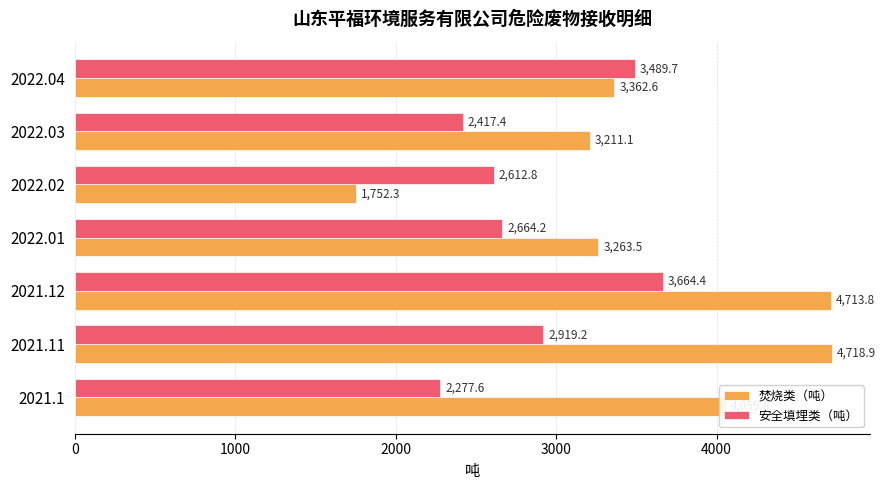

Is the value of 安全填埋类（吨） at 2021.1 greater than the value of 焚烧类（吨） at 2022.04?

No